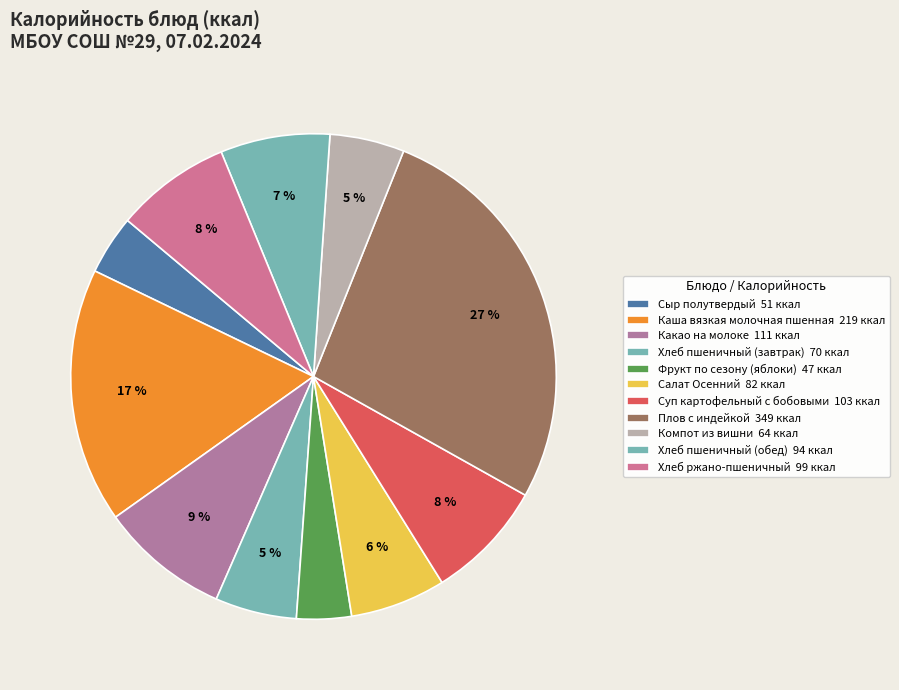

True or false: Фрукт по сезону (яблоки) accounts for 4% of the total.

True